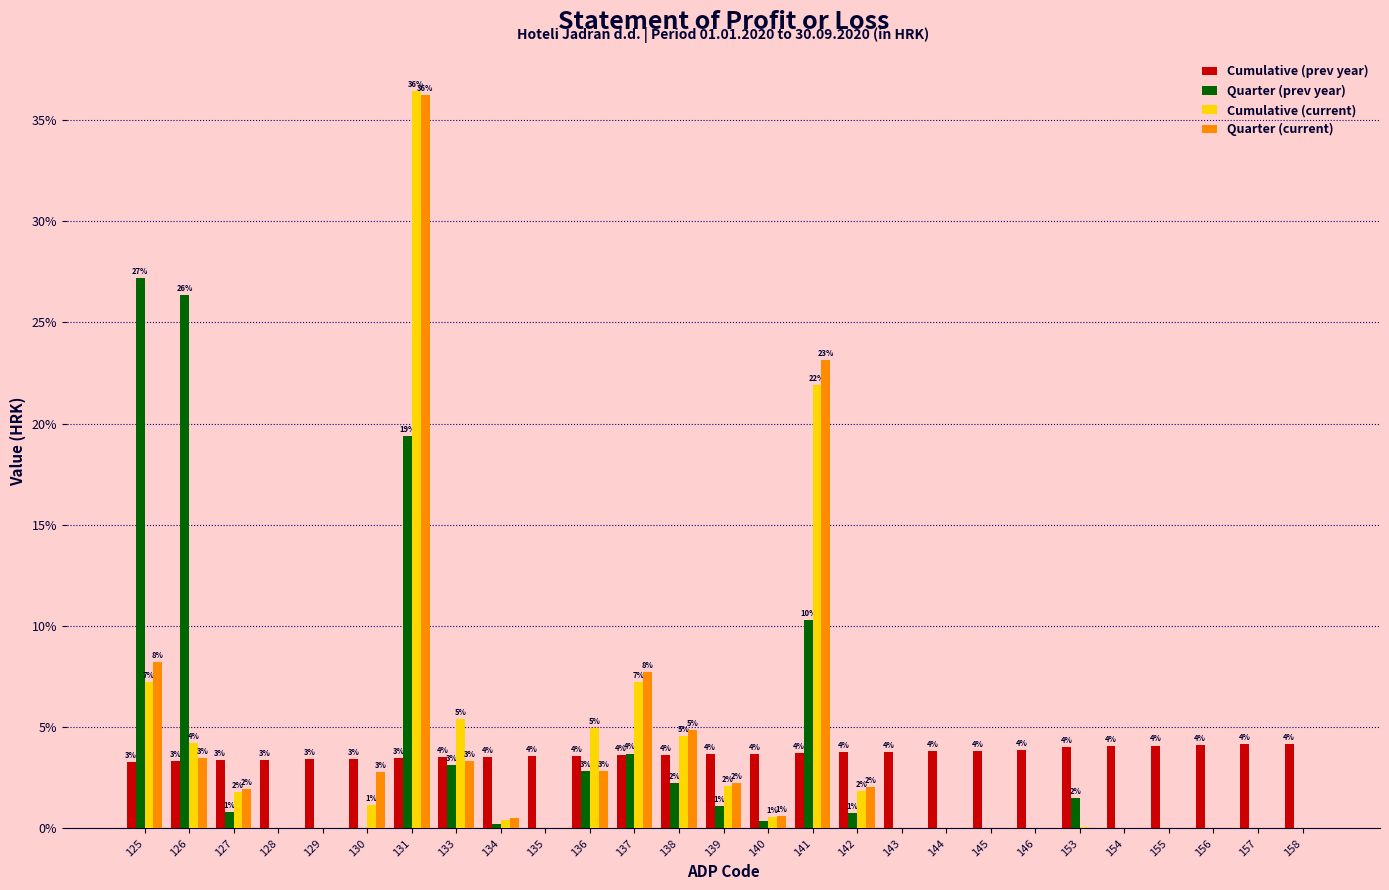

What is the maximum value for Quarter (current)?

36.2